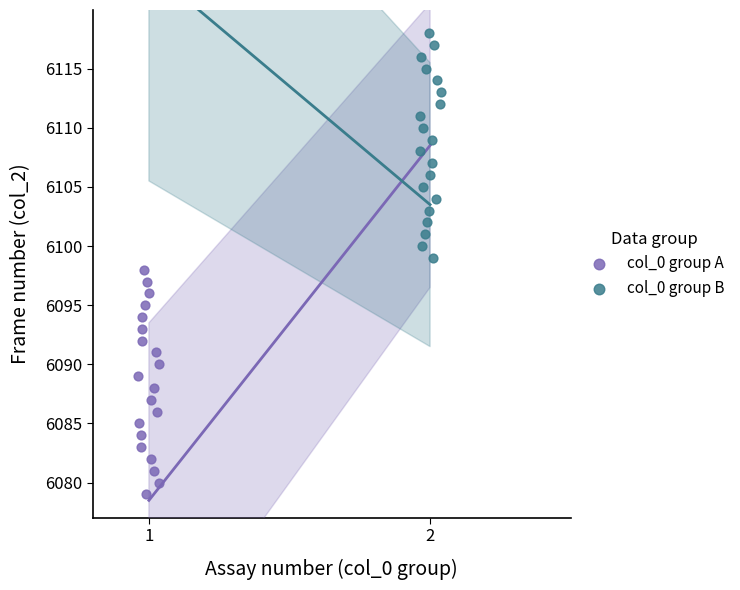

What are all the series names shown in the legend?

col_0 group A, col_0 group B